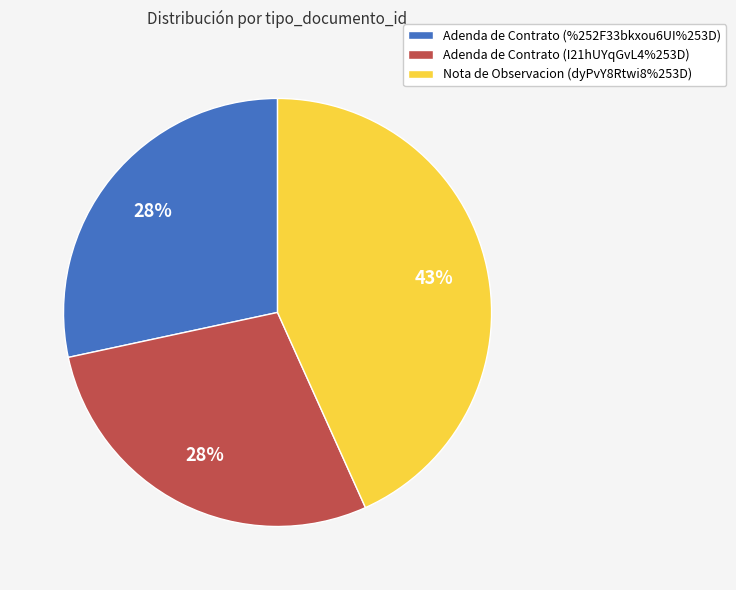

To the nearest percent, what is the combined percentage of Adenda de Contrato (%252F33bkxou6UI%253D) and Nota de Observacion (dyPvY8Rtwi8%253D)?

72%